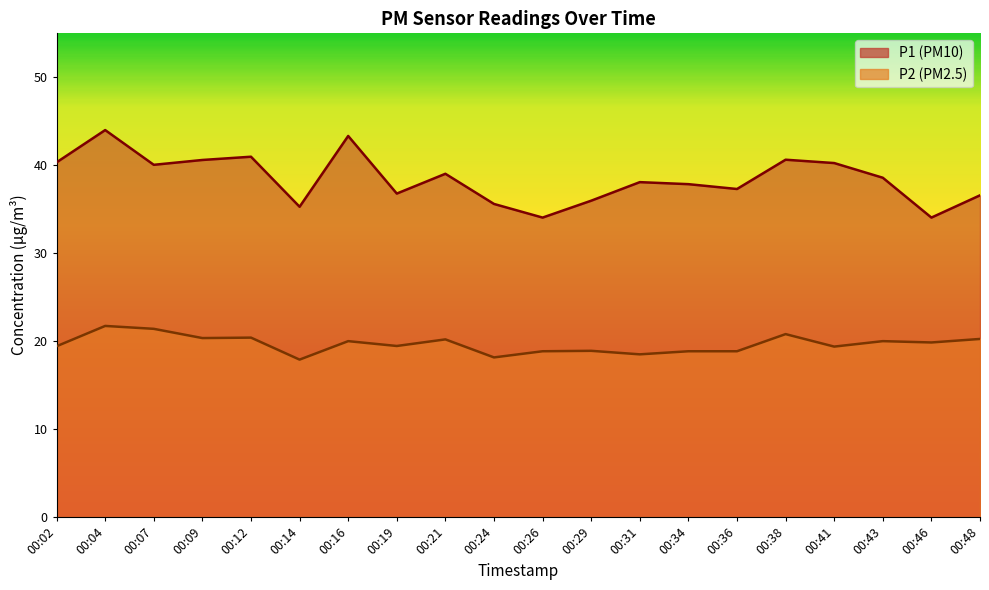

How many values in the P1 series exceed 38?

11